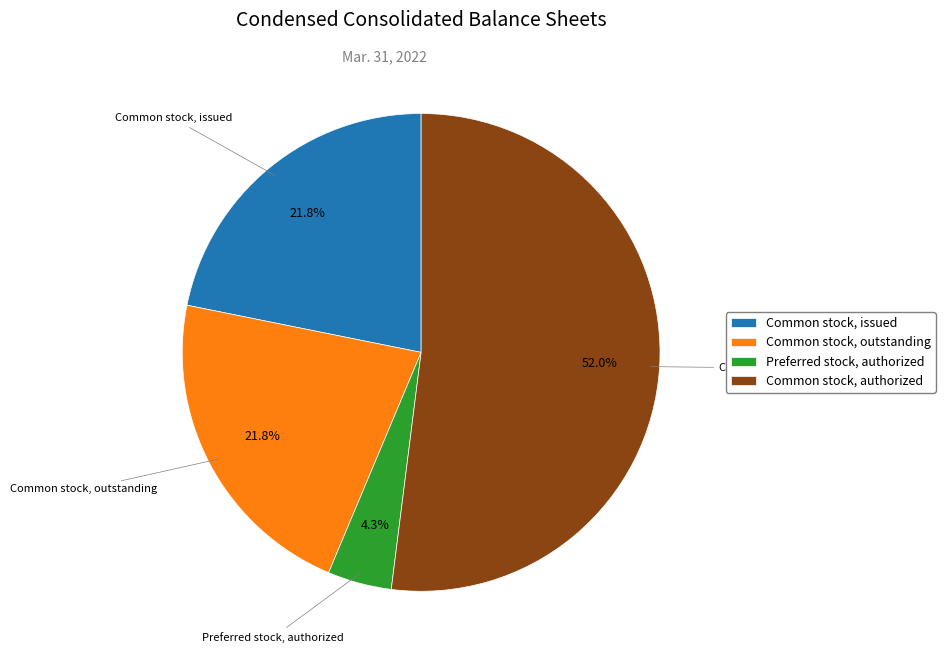

Which has a higher value, Common stock, authorized or Preferred stock, authorized?

Common stock, authorized